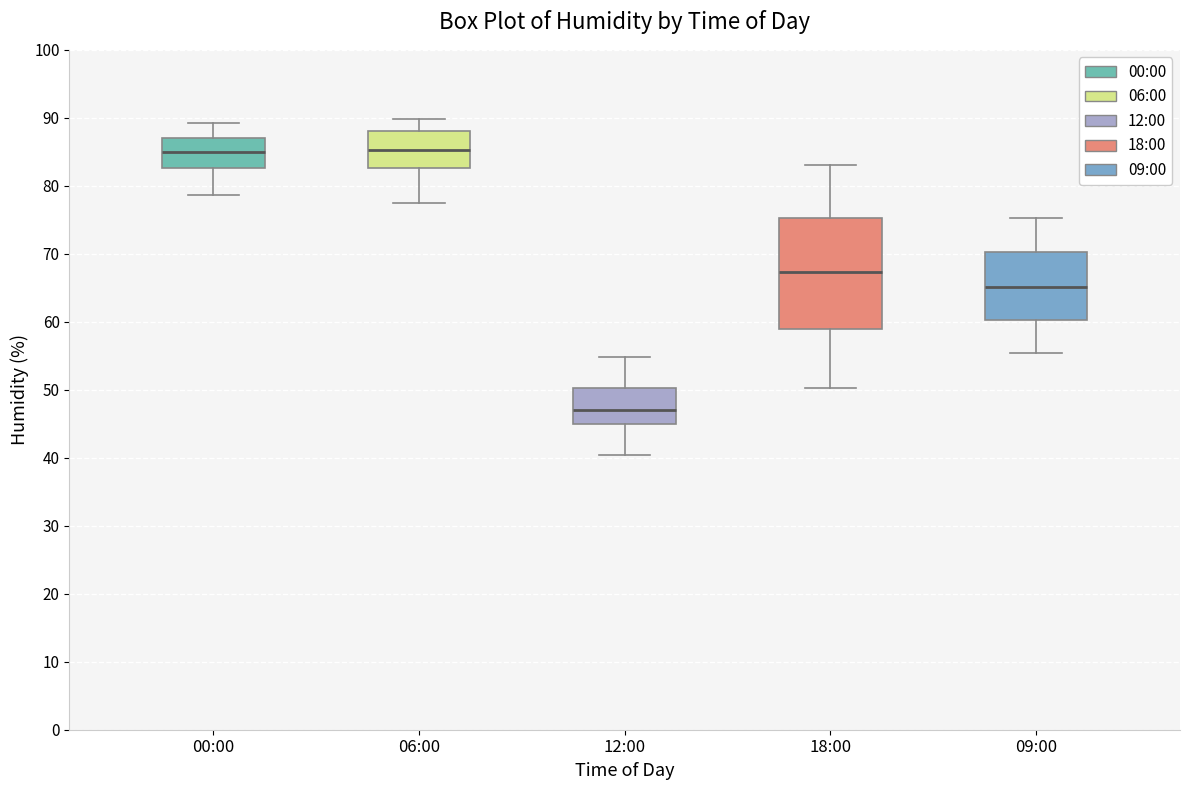

Reading left to right, transcribe this box plot: for each box, give where its median line is, the range the box spans, and where its two whiskers end, as read against the y-axis. The values are not printed on the chart, so give them approximately, as read against the axis.

00:00: median 85, box 83 to 87, whiskers 79 to 89
06:00: median 85, box 83 to 88, whiskers 78 to 90
12:00: median 47, box 45 to 50, whiskers 40 to 55
18:00: median 67, box 59 to 75, whiskers 50 to 83
09:00: median 65, box 60 to 70, whiskers 55 to 75